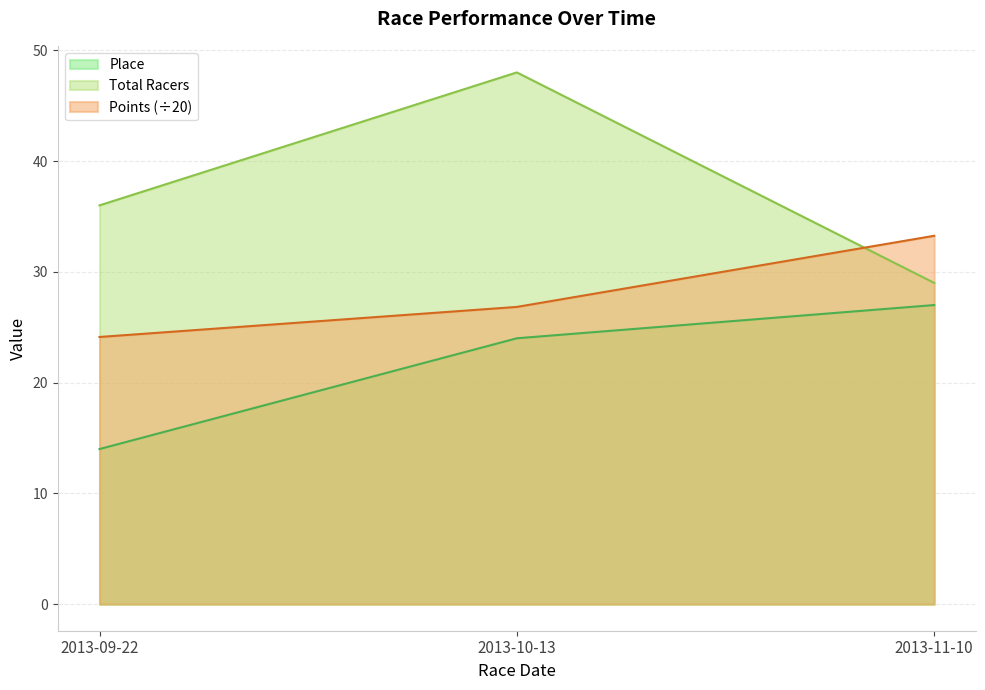

What value does the Place series have at 2013-10-13?

24.0